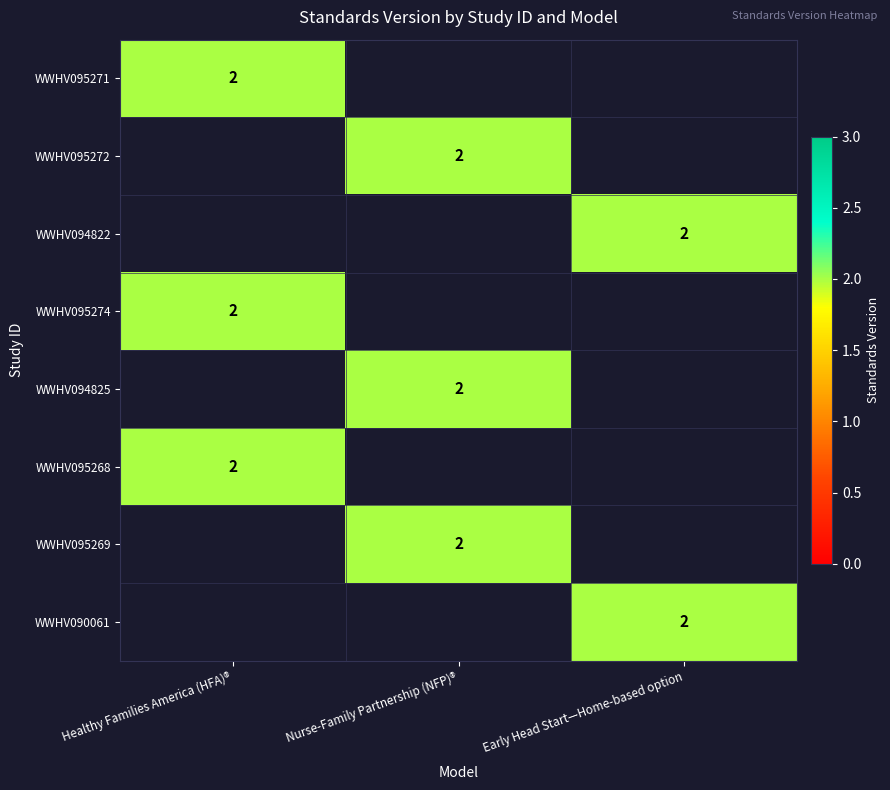

The value of WWHV094822 at Early Head Start—Home-based option is 3. True or false?

False